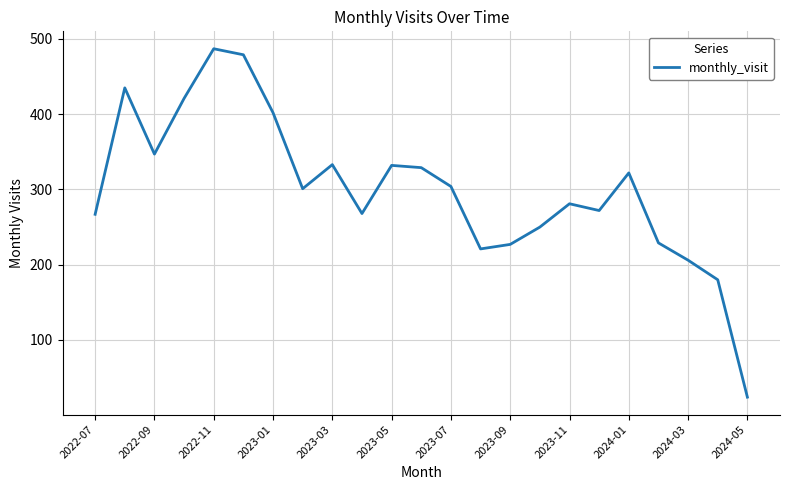

What is the difference between the maximum and minimum values?

463